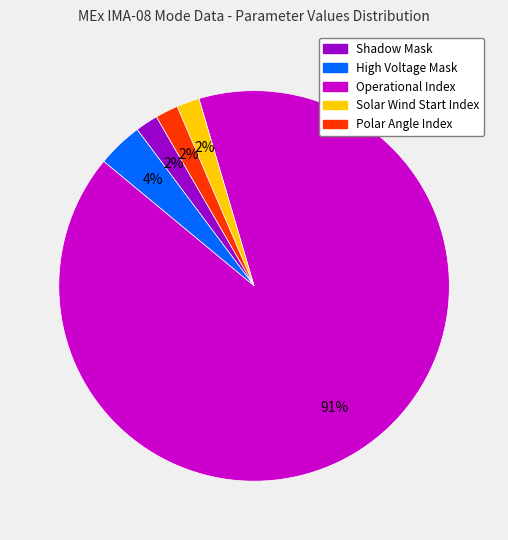

Does any single category account for the majority?

Yes